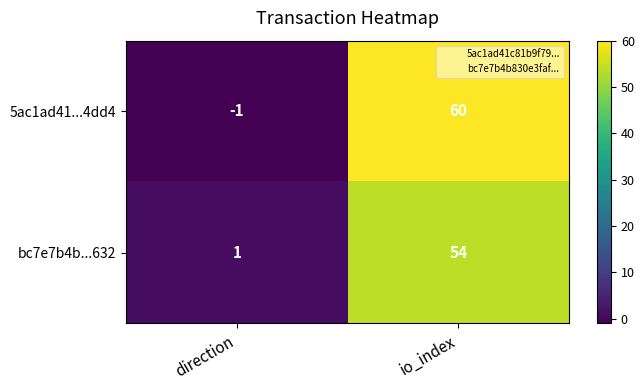

Which label corresponds to the smallest value in the chart?

direction